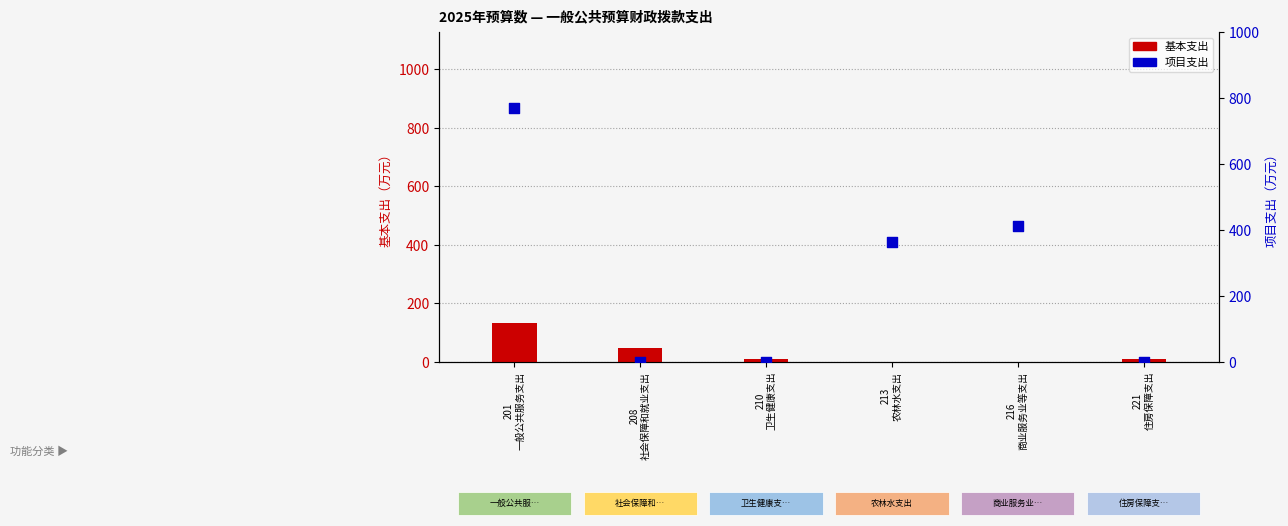

Is the value of 基本支出 at 221
住房保障支出 greater than the value of 项目支出 at 221
住房保障支出?

Yes